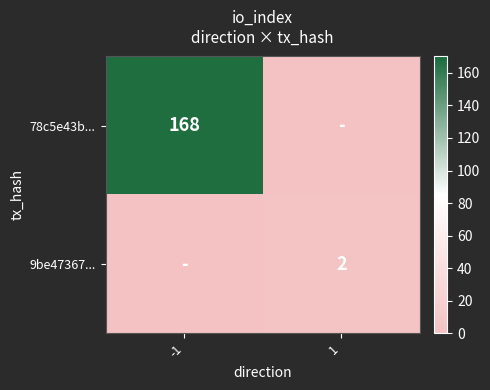

True or false: 78c5e43b... has a value of 168 at -1.

True